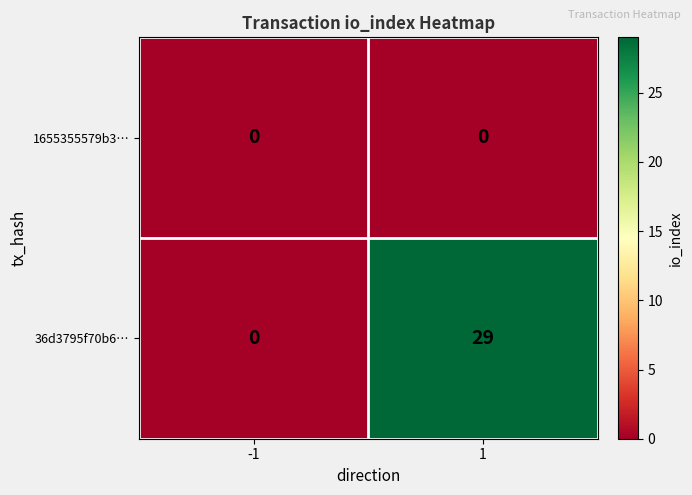

True or false: 36d3795f70b6… has a value of 15 at 1.

False